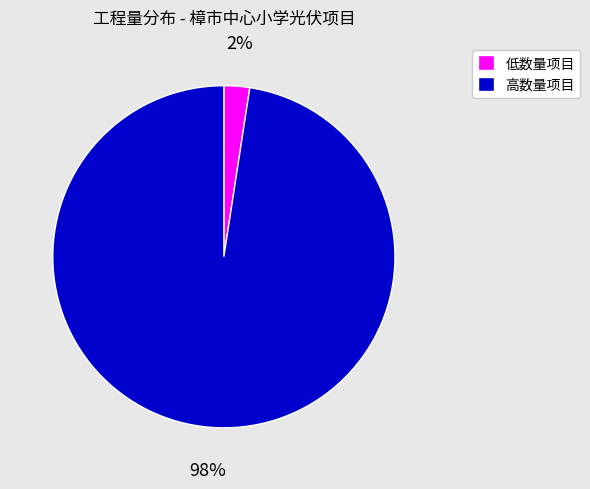

True or false: 高数量项目 accounts for 98% of the total.

True